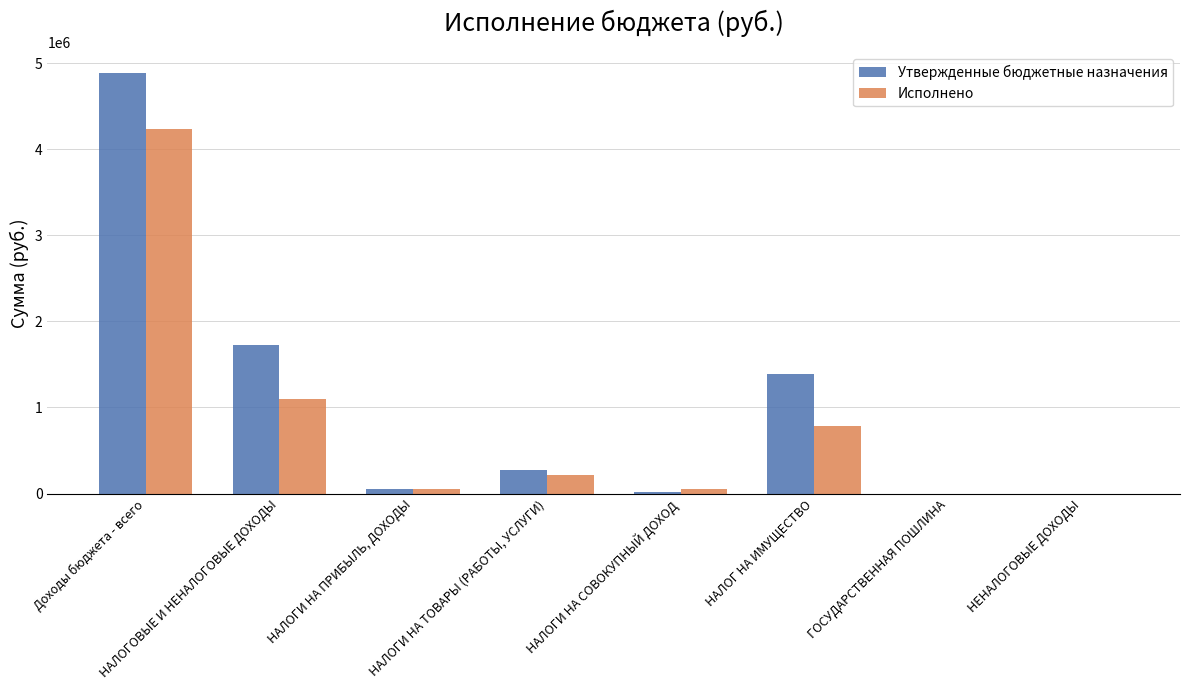

Which series has the widest spread of values?

Утвержденные бюджетные назначения